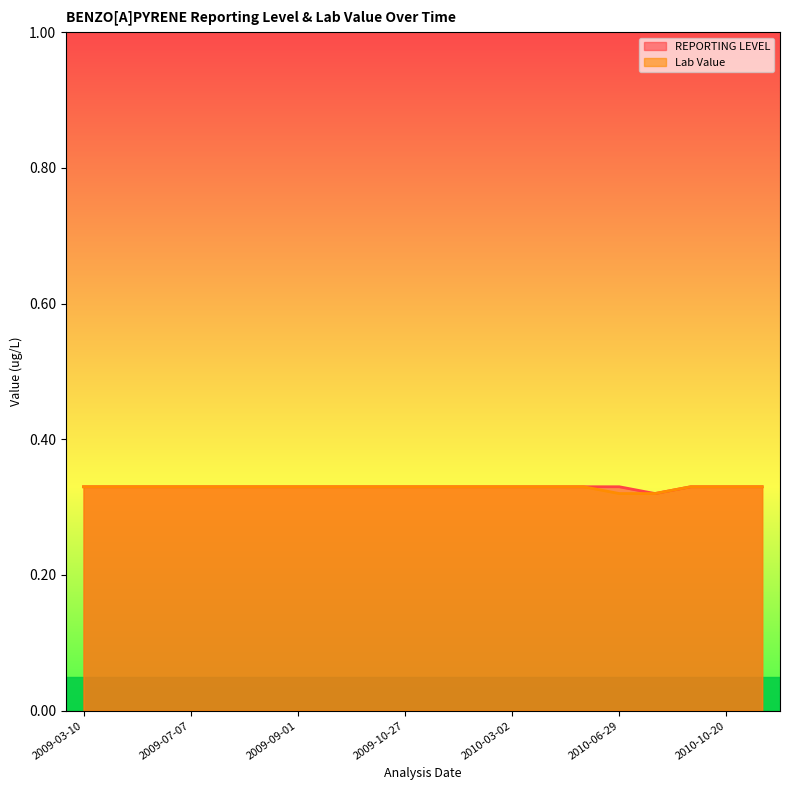

At which category is the sum across all series the highest?

2009-03-10